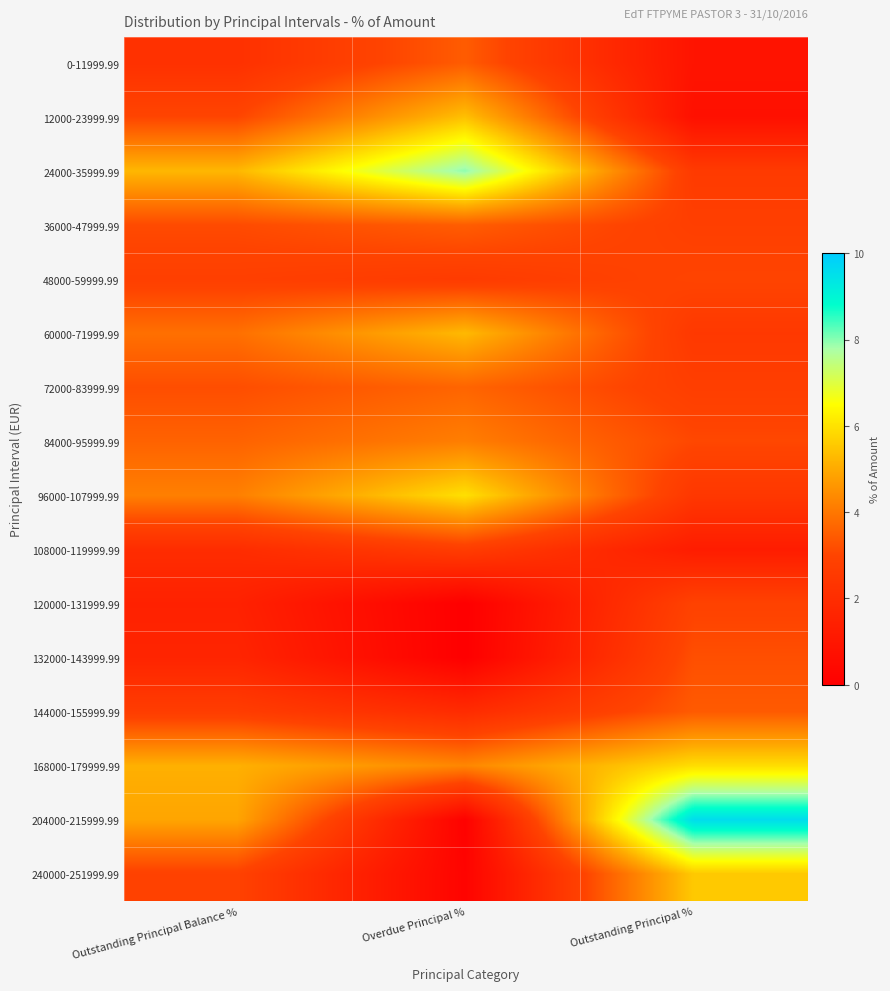

At which category is the sum across all series the highest?

Outstanding Principal %